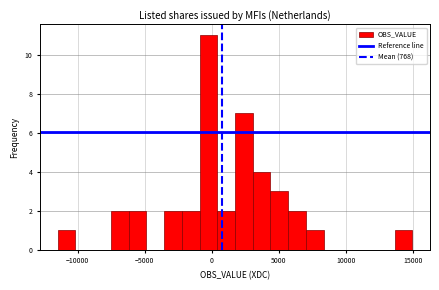

Read against the x-axis, roughly where is the centre of the tallest bar?

-500